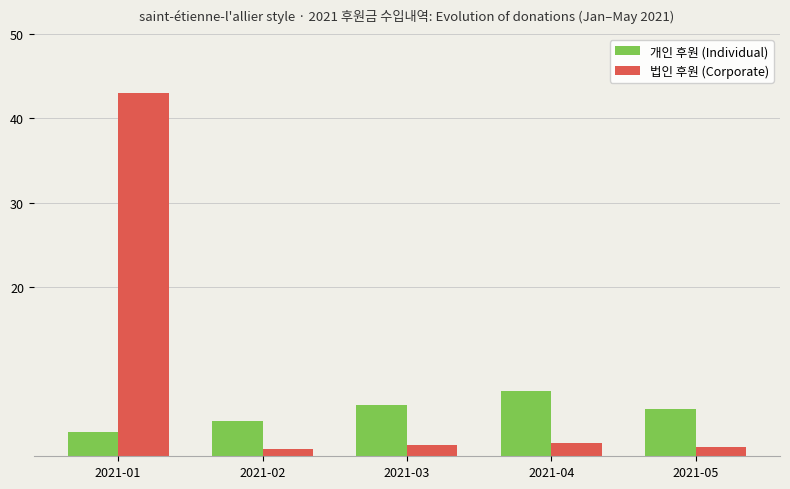

What is the sum of all 법인 후원 (Corporate) values?

48.0